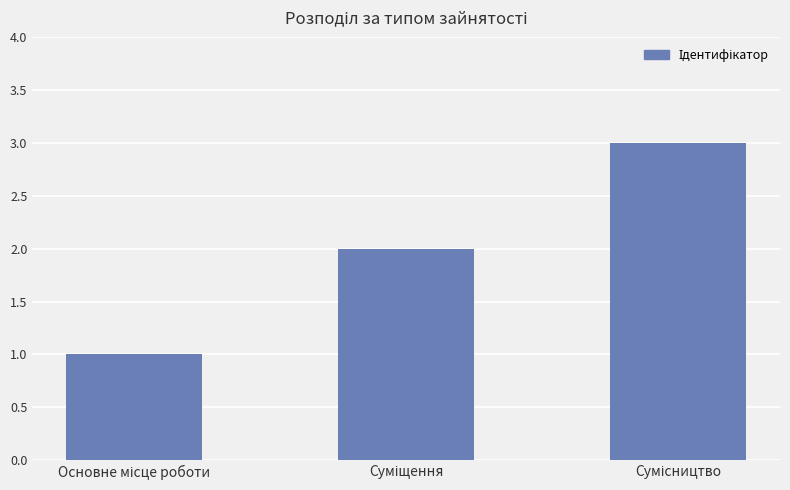

What is the sum of all values?

6